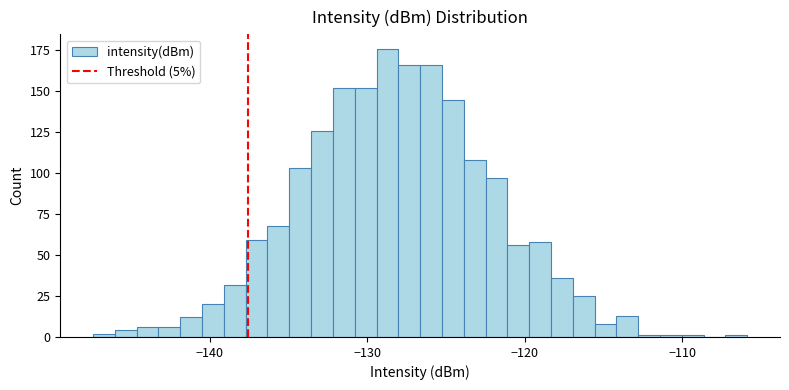

Read against the x-axis, roughly where is the centre of the tallest bar?

-129